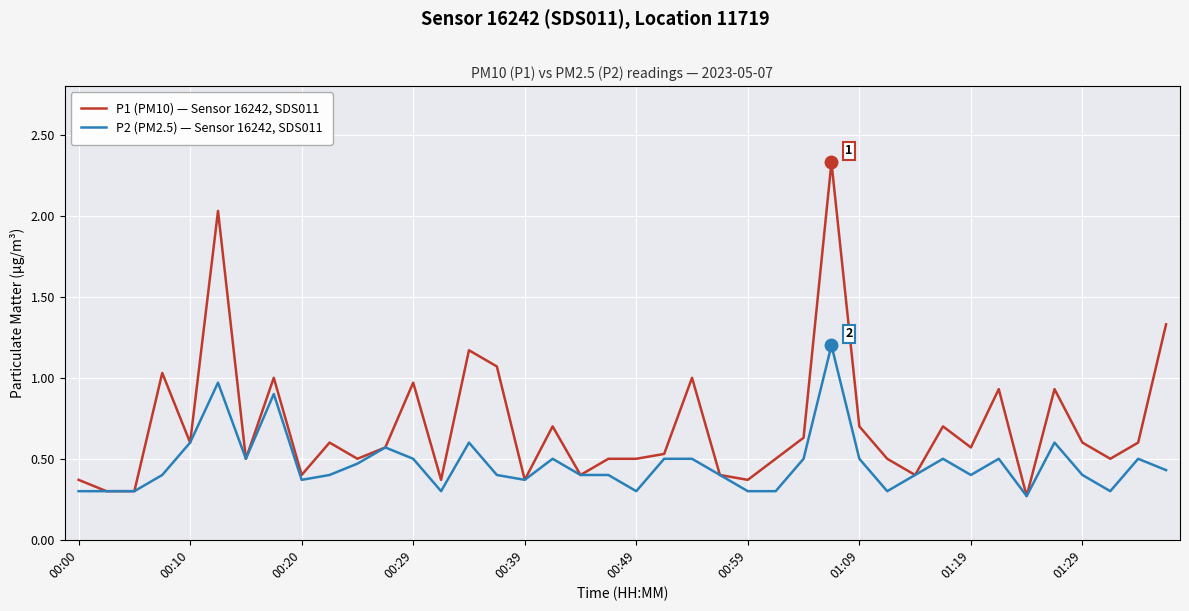

Does the chart display data point markers on the line(s)?

No